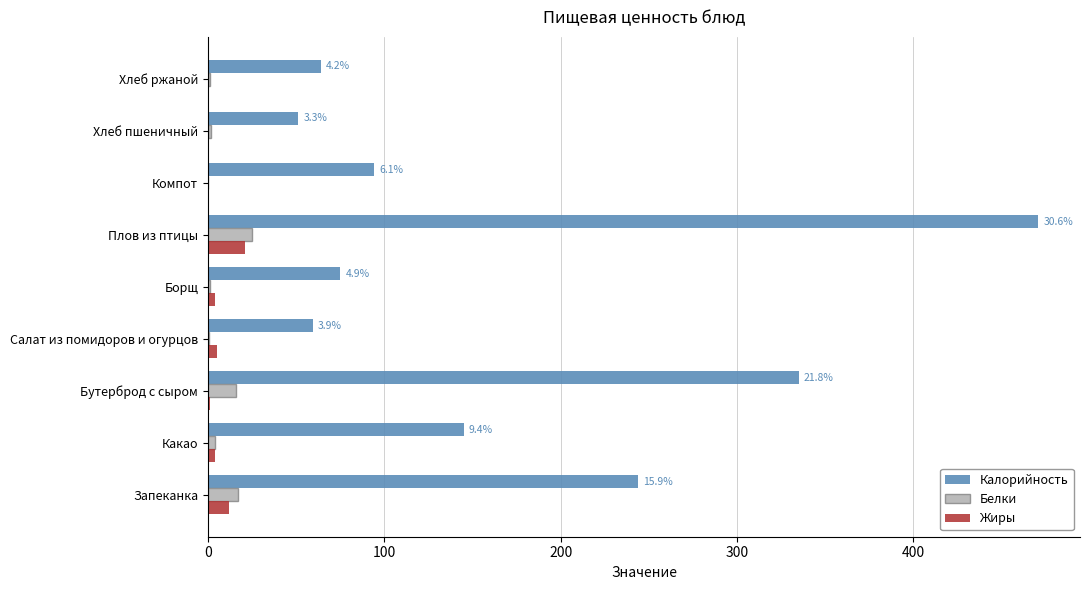

What is the highest value of the Калорийность series?

471.0